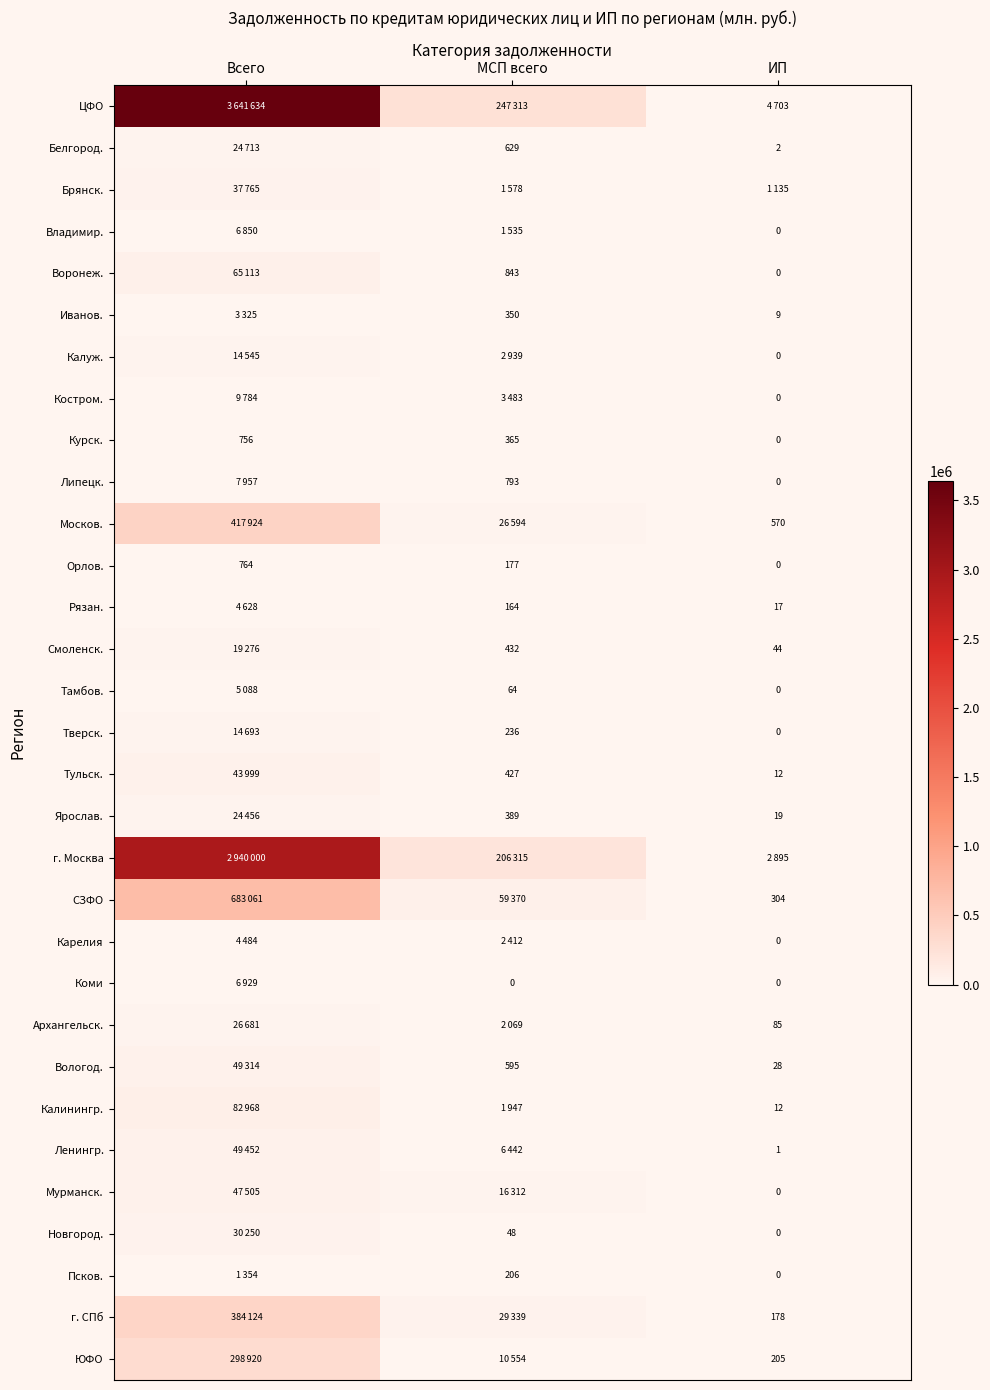

Between Всего and ИП, which is larger?

Всего